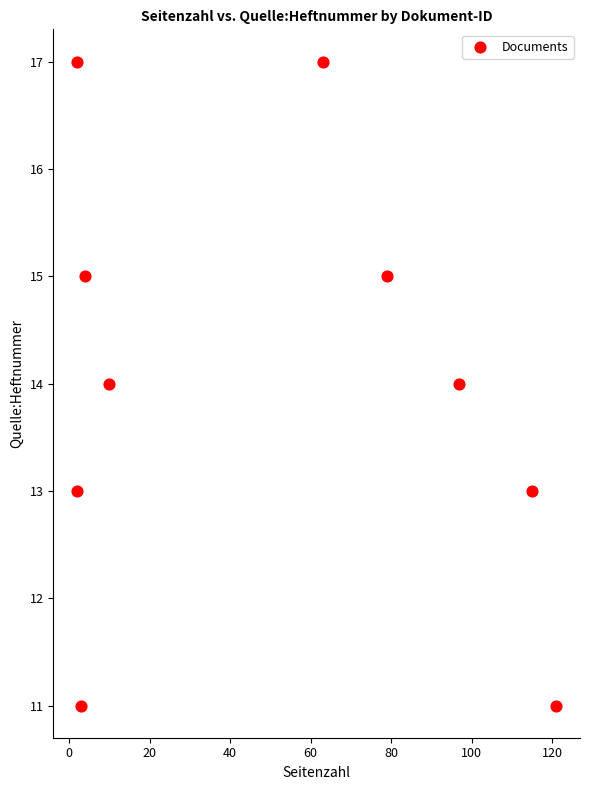

What is the range of X values (max minus min)?

119